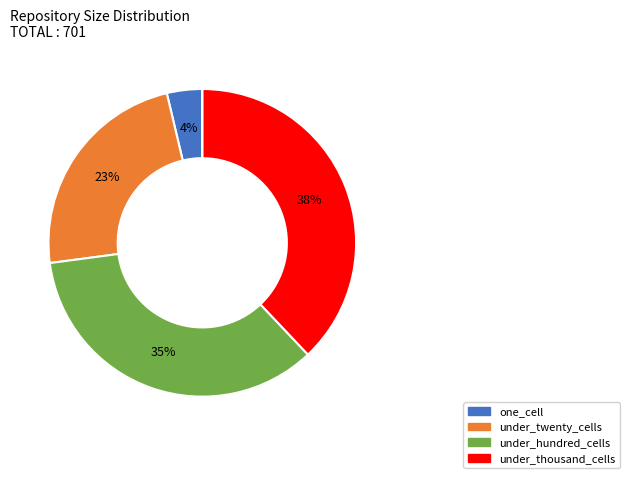

To the nearest percent, what is the difference between the largest and smallest slice percentages?

38%